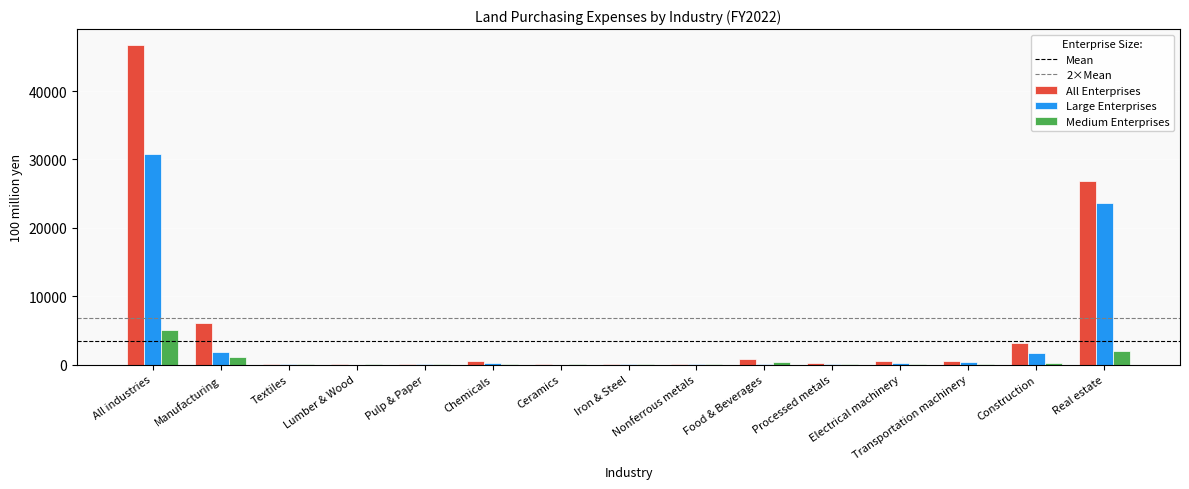

What is the sum of all All Enterprises values?

85896